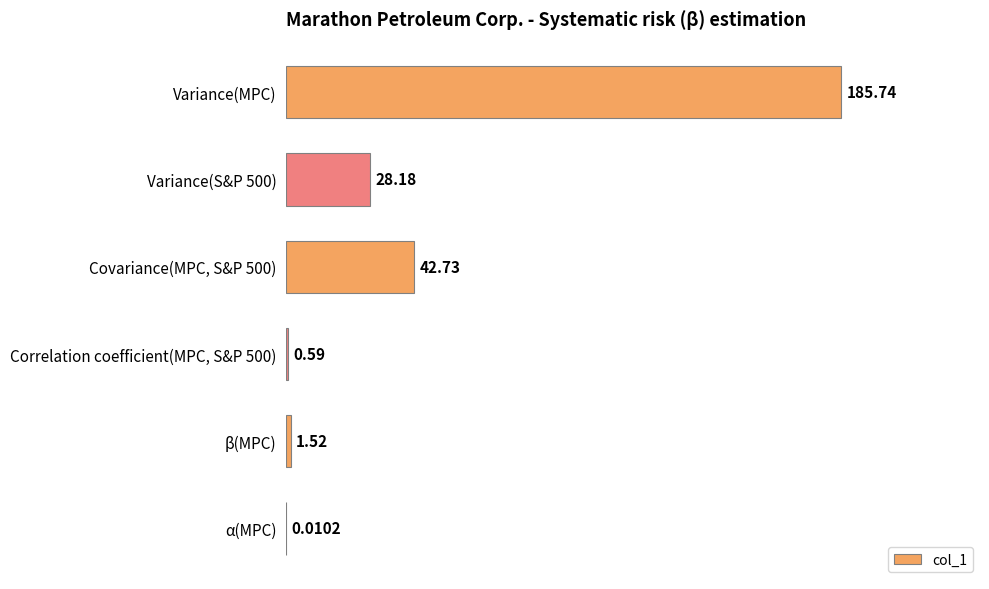

Which has a higher value, Correlation coefficient(MPC, S&P 500) or β(MPC)?

β(MPC)